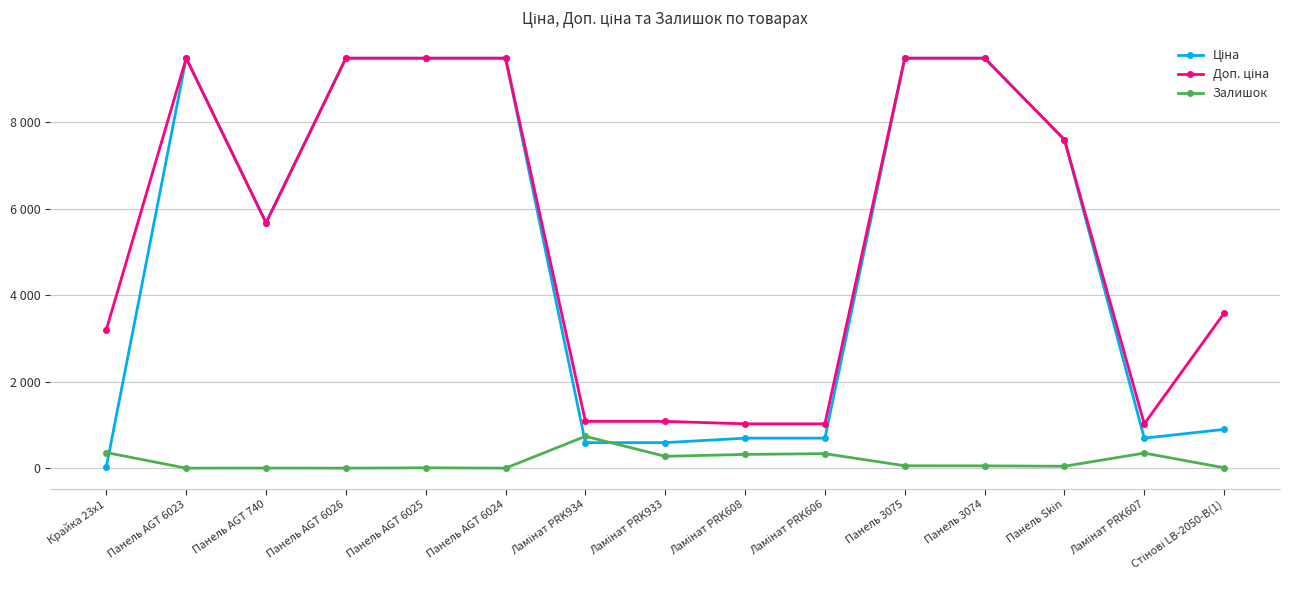

How many interior local valleys does the Доп. ціна series have?

2